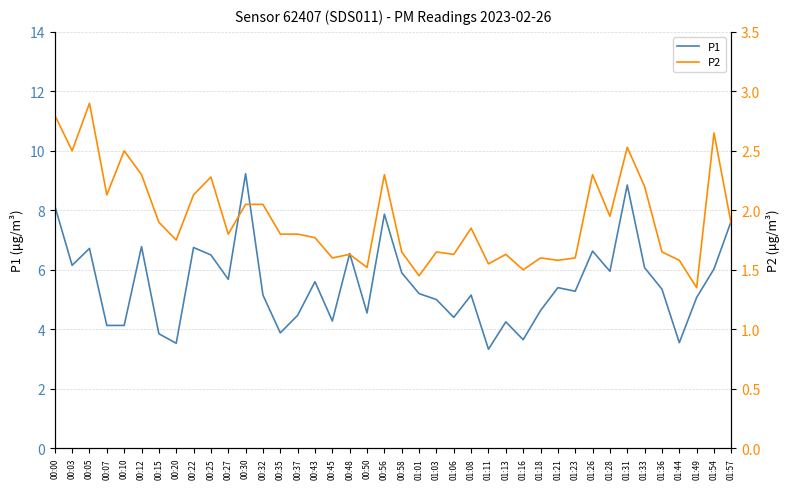

The P2 series shows 2.3 at 01:26. True or false?

True